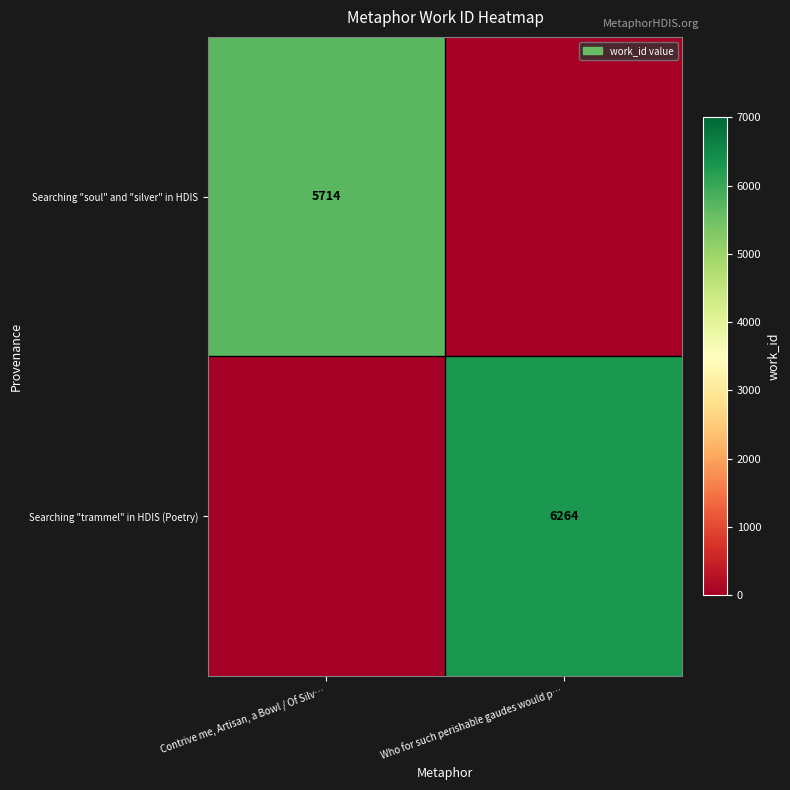

The value of Searching "trammel" in HDIS (Poetry) at Who for such perishable gaudes would p… is 9512. True or false?

False